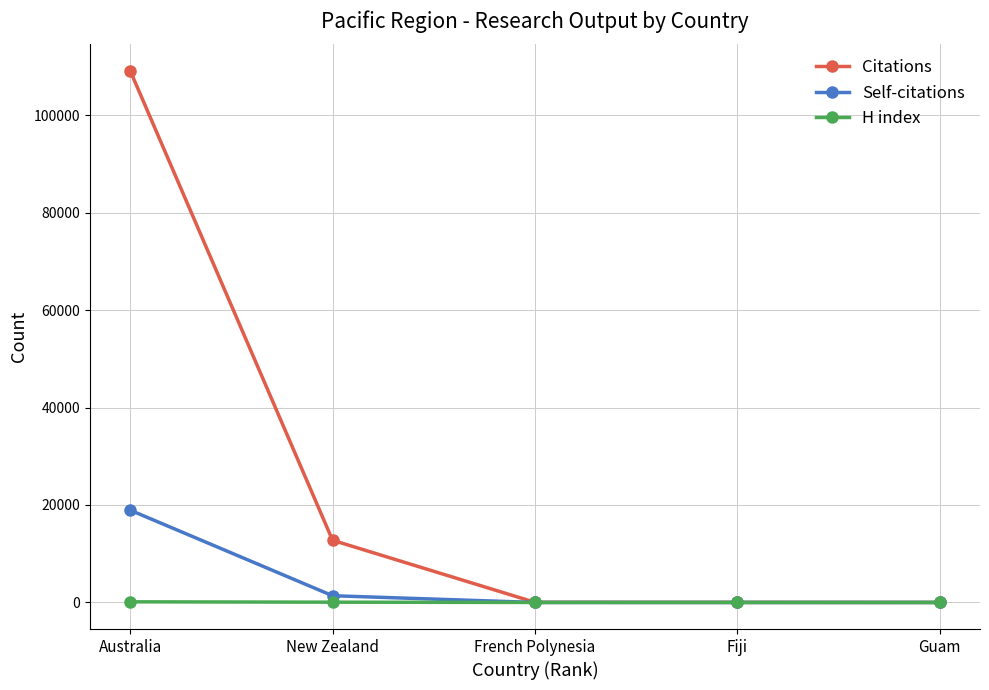

What position from the right is Guam?

1